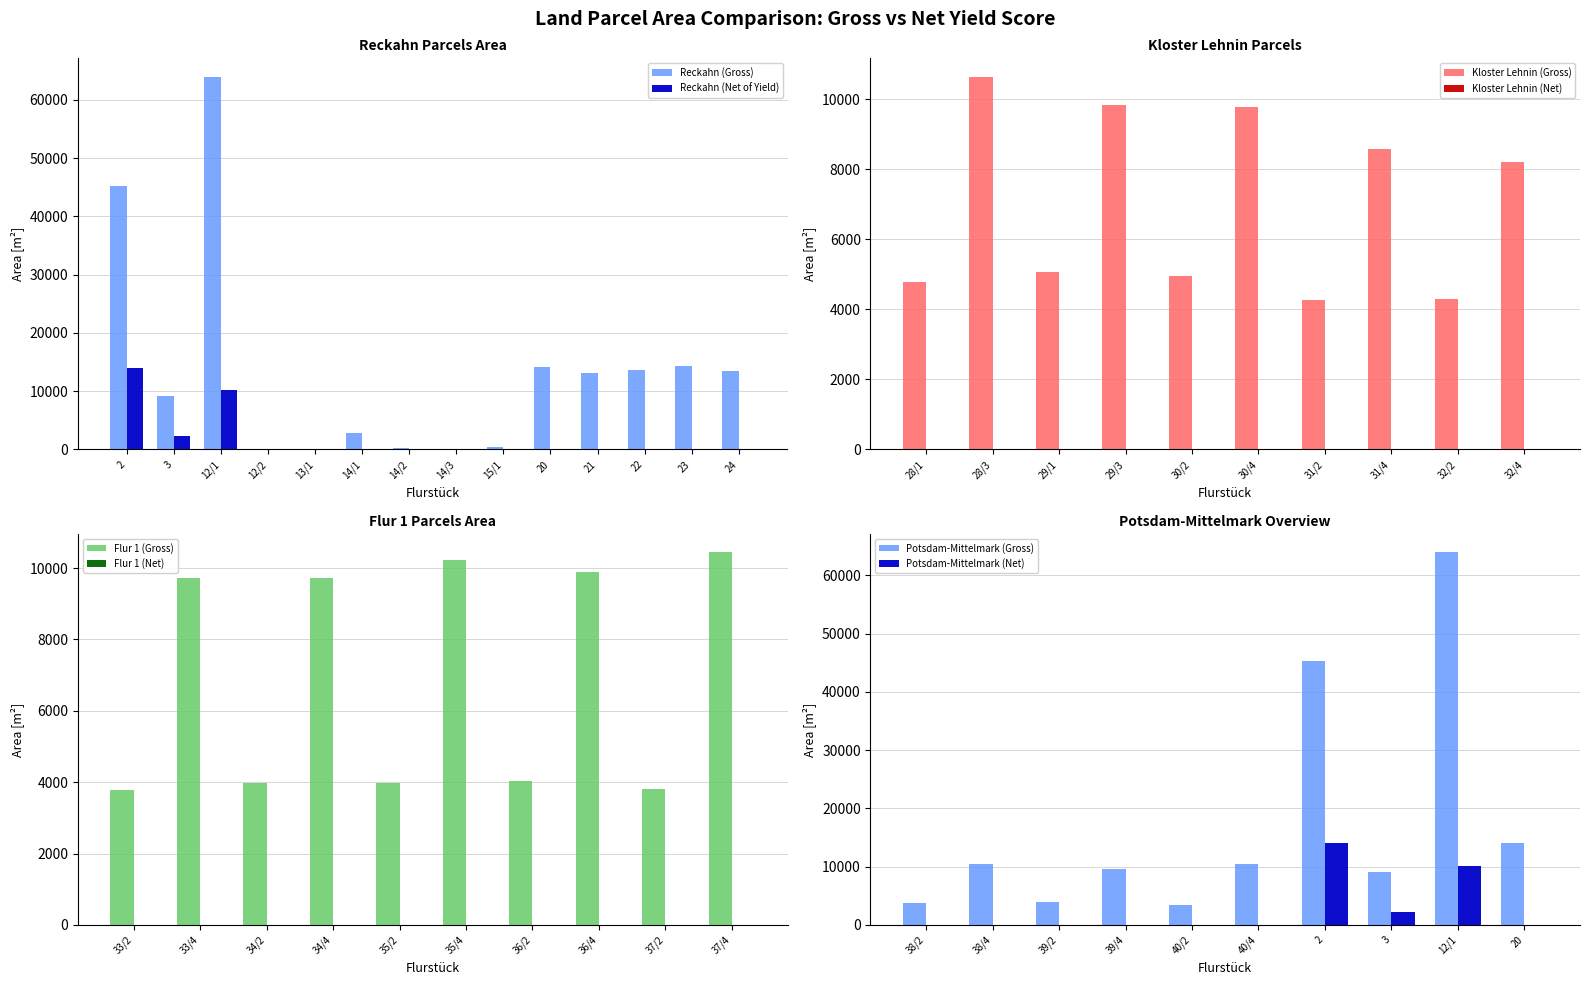

Reading right to left, extract all data points from this chart.

Total Area (Gross): 24=13549	23=14373	22=13688	21=13089	20=14116	15/1=465	14/3=12	14/2=208	14/1=2832	13/1=16	12/2=123	12/1=63946	3=9170	2=45290
Total Area (Net): 24=0	23=0	22=0	21=0	20=0	15/1=0	14/3=0	14/2=0	14/1=0	13/1=0	12/2=0	12/1=10196	3=2293	2=14024